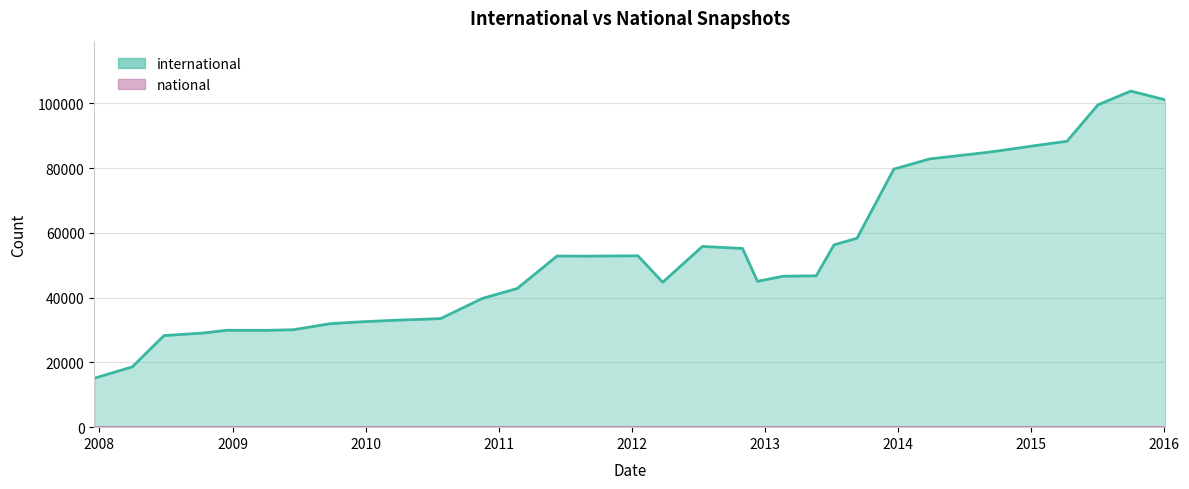

What is the greatest value displayed?

103785